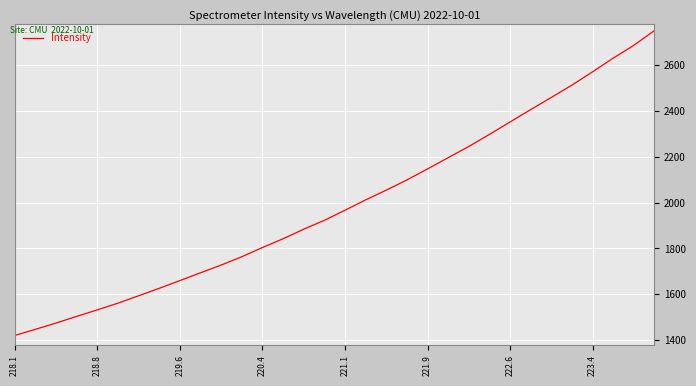

What is the difference between the maximum and minimum values?

1332.6